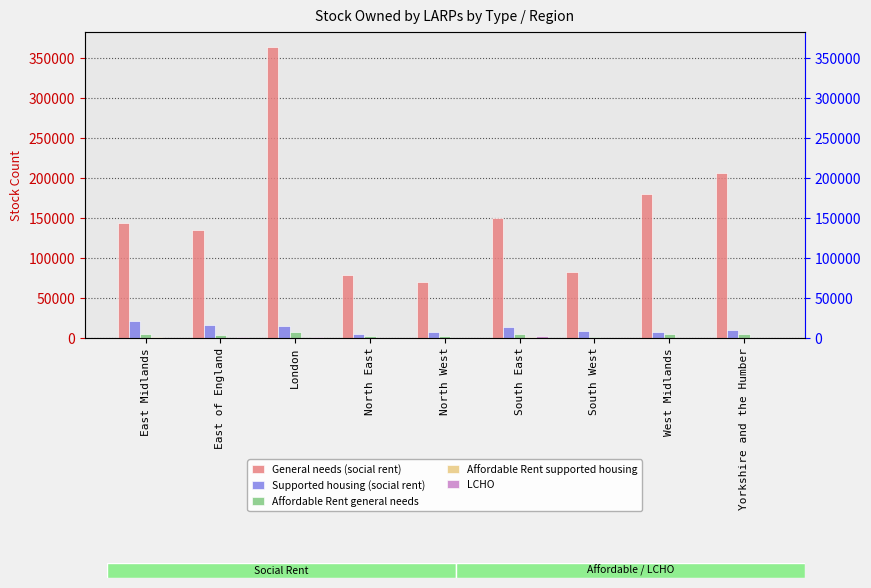

At South West, list the series in order from largest to smallest.

General needs (social rent), Supported housing (social rent), Affordable Rent general needs, Affordable Rent supported housing, LCHO